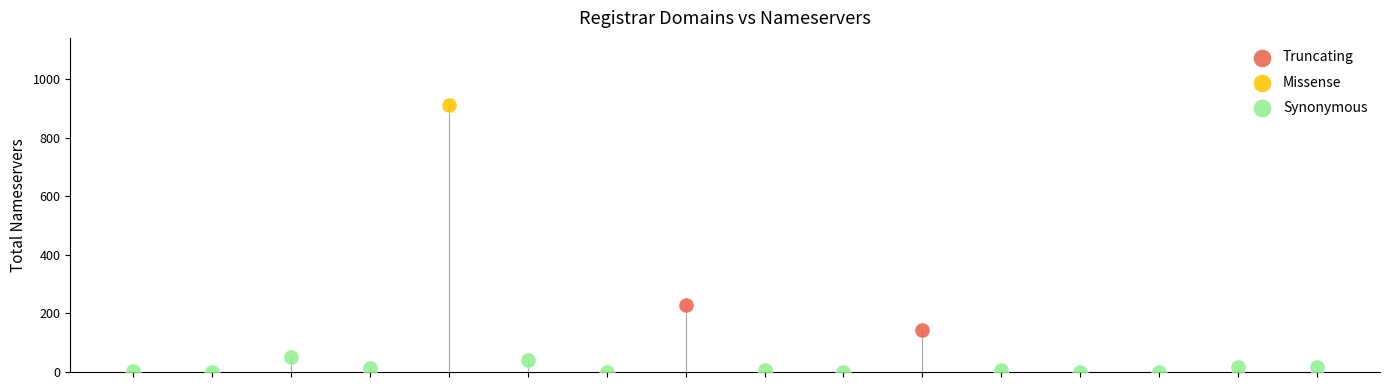

What are all the series names shown in the legend?

Truncating, Missense, Synonymous